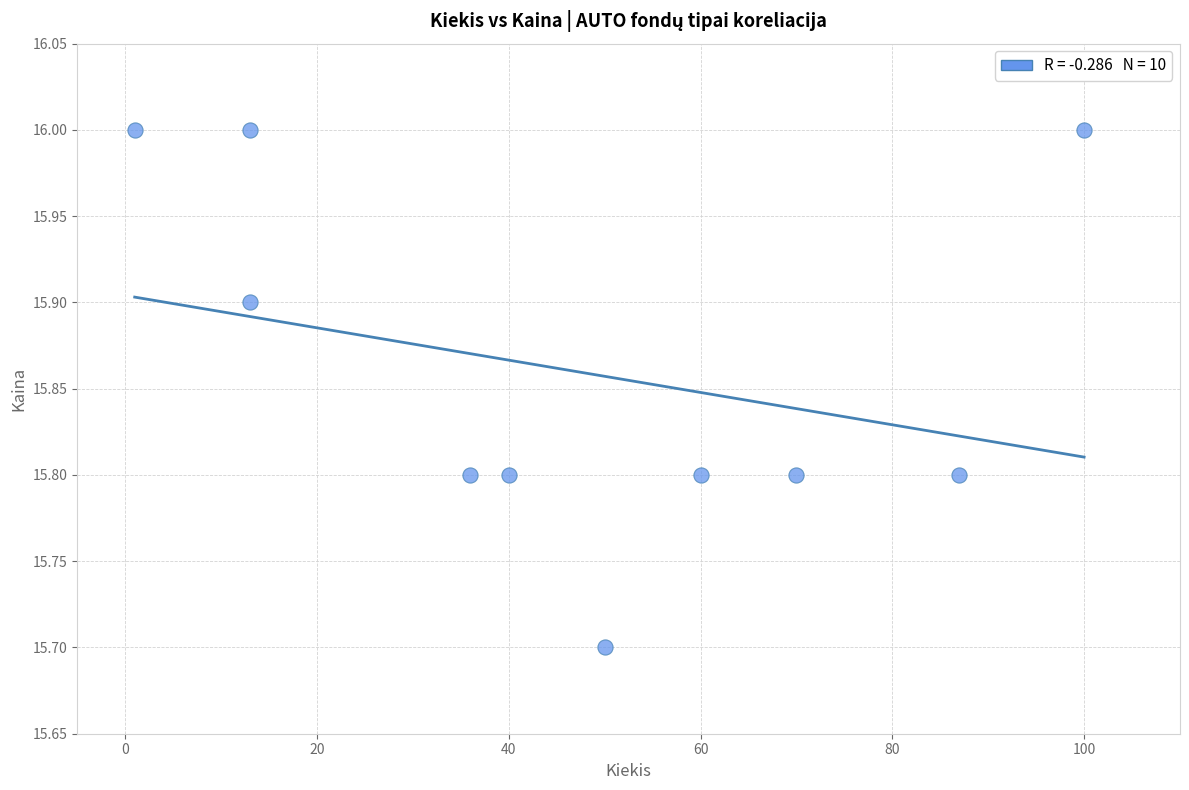

What is the range of X values (max minus min)?

99.0